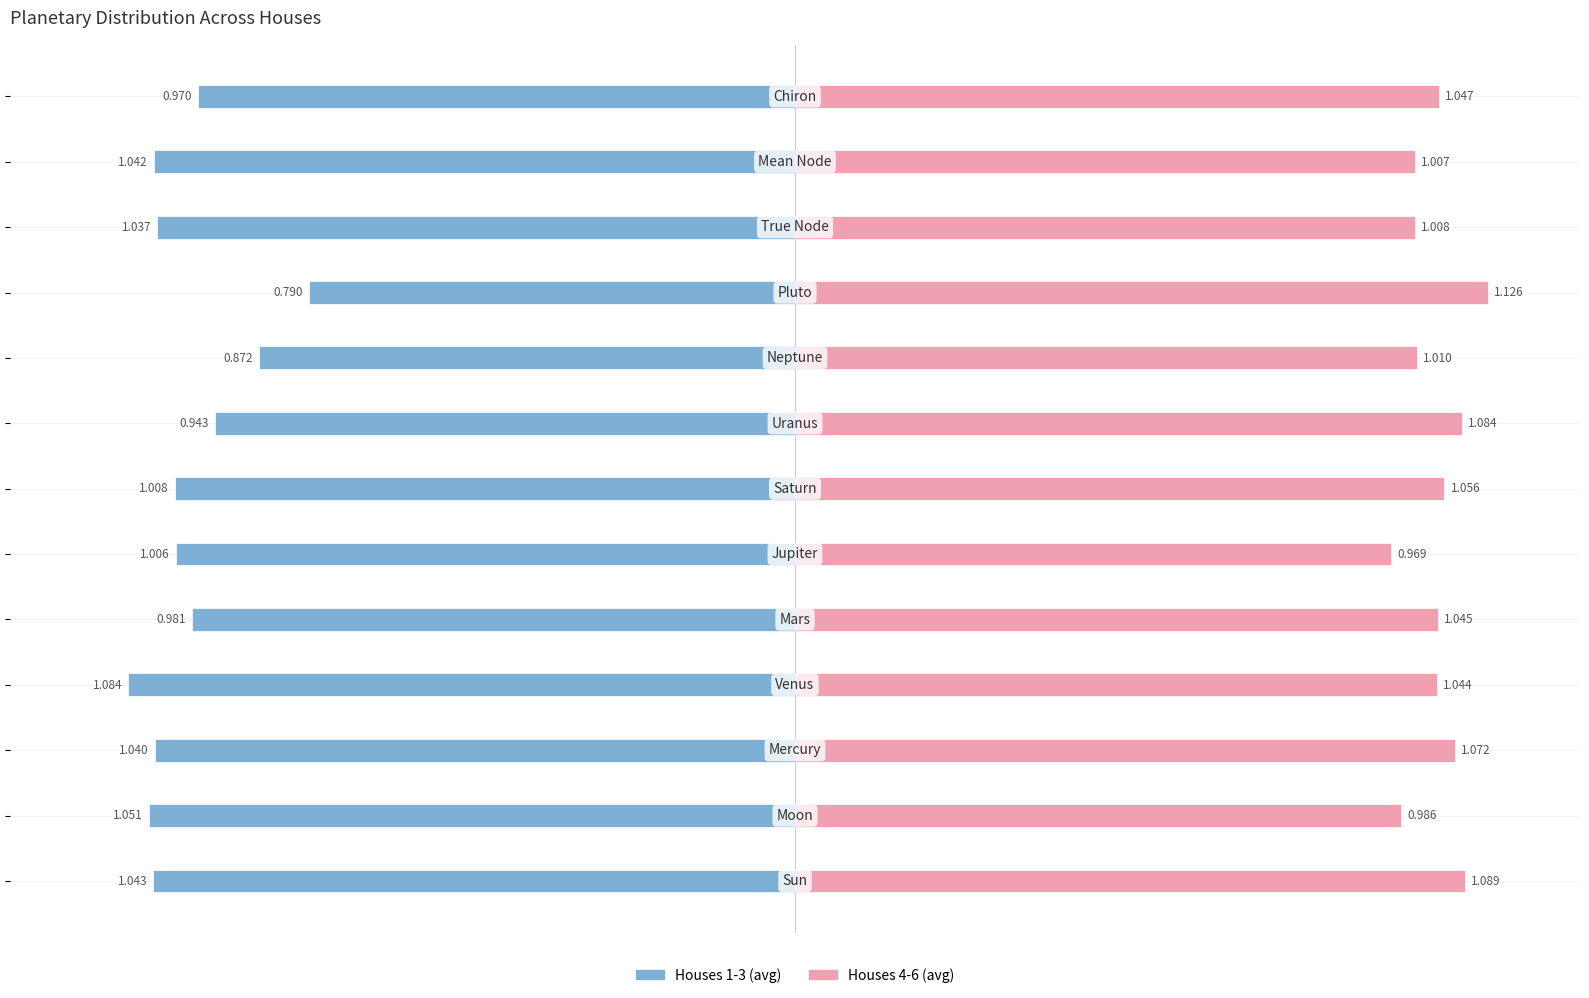

The value of Houses 4-6 at 5 is 1.0. True or false?

True